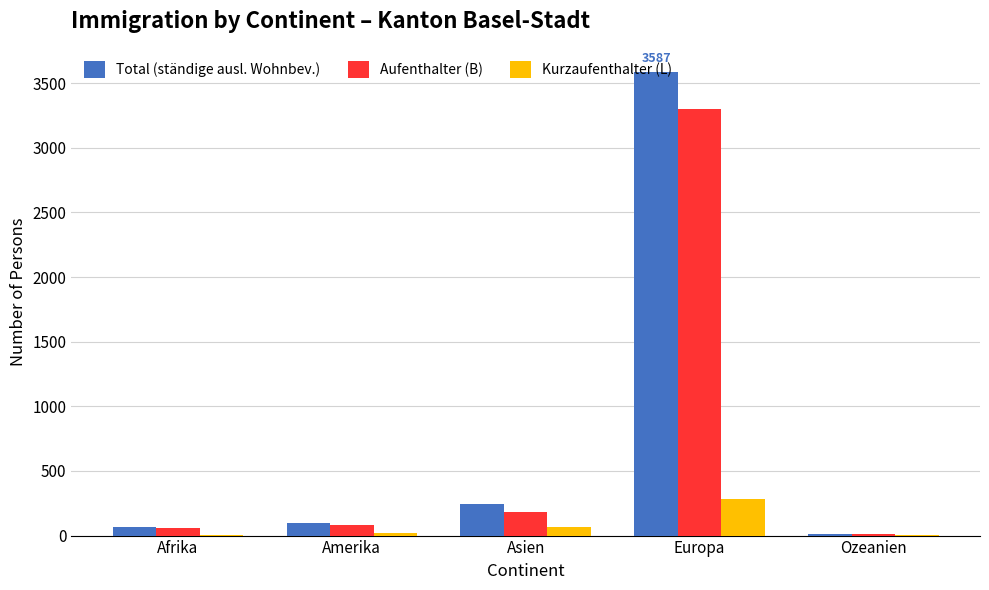

Which series changed the most between Europa and Ozeanien?

Total (ständige ausl. Wohnbev.)